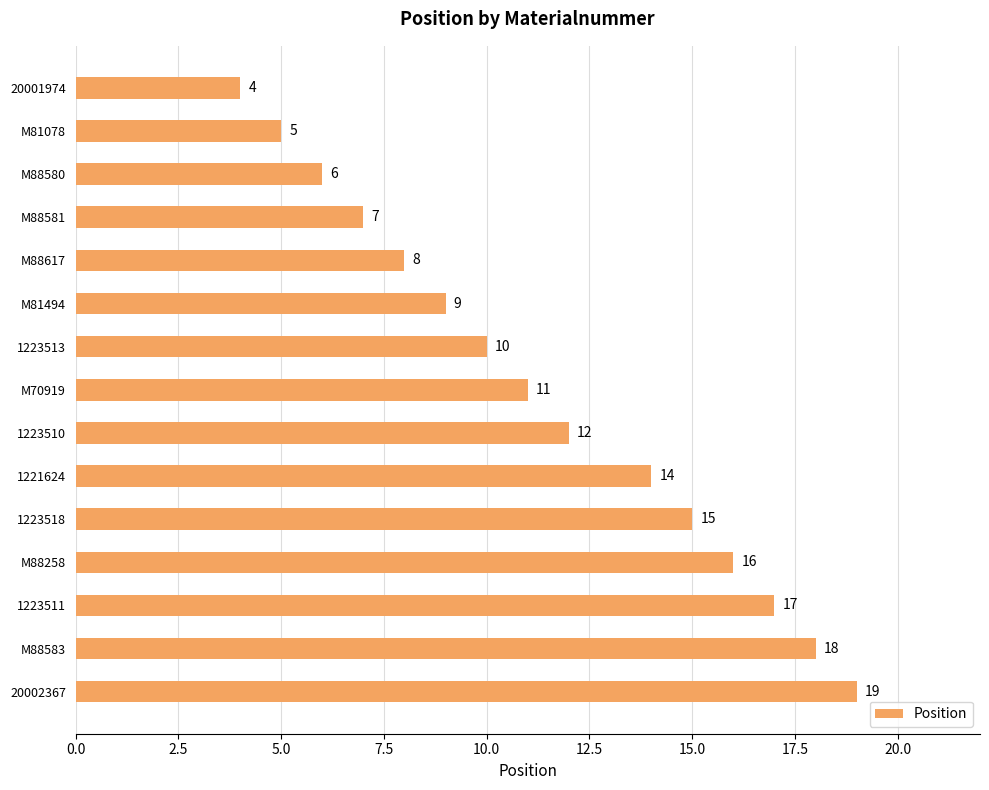

What is the maximum value shown in the chart?

19